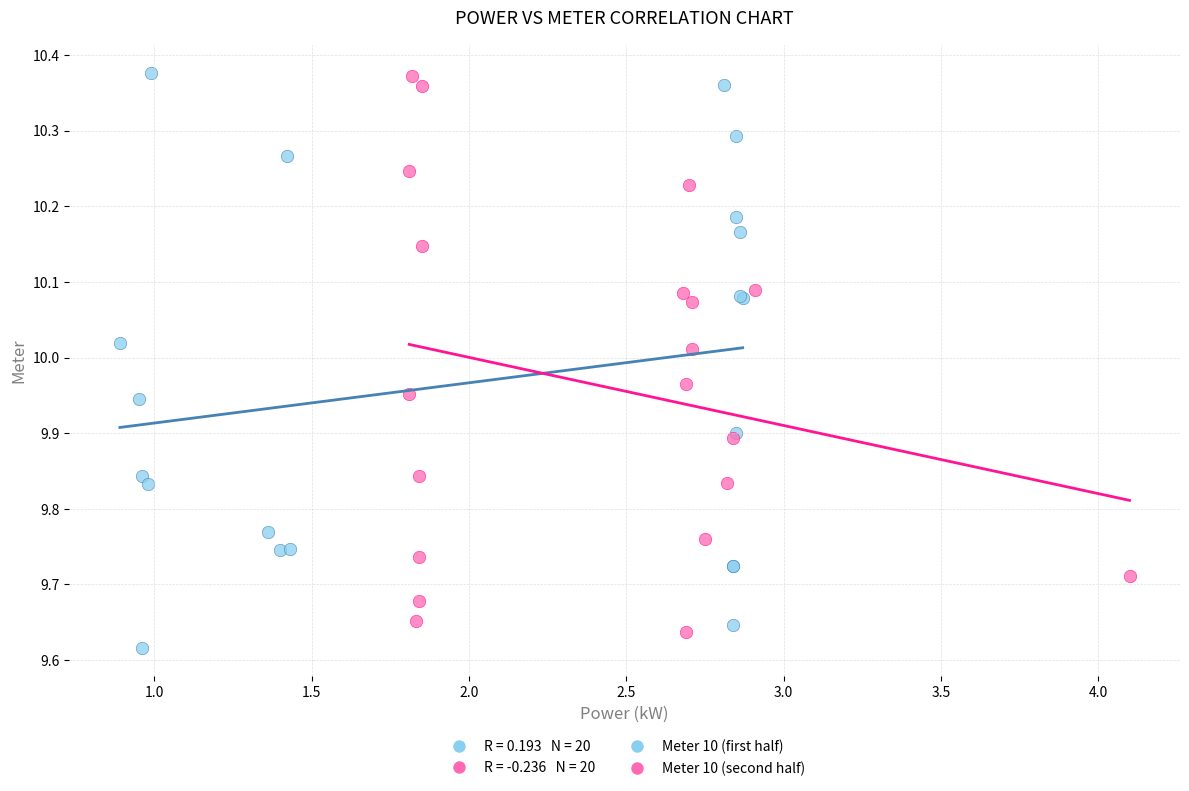

Which series contains the lowest Y value?

Meter 10 (first half)